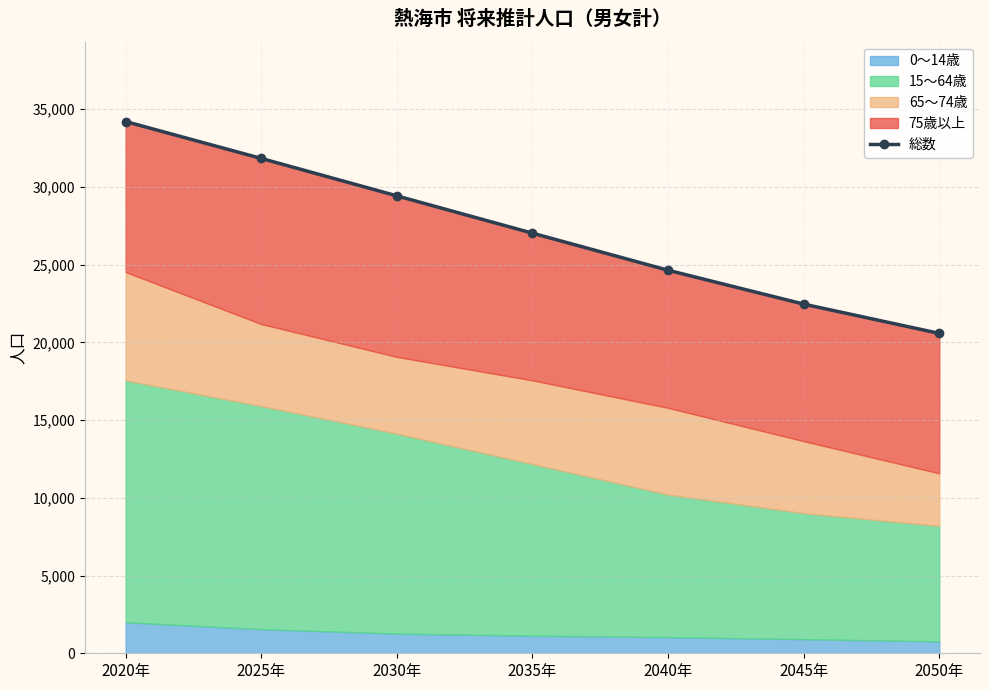

What is the change in value from 2030年 to 2040年?

-4787